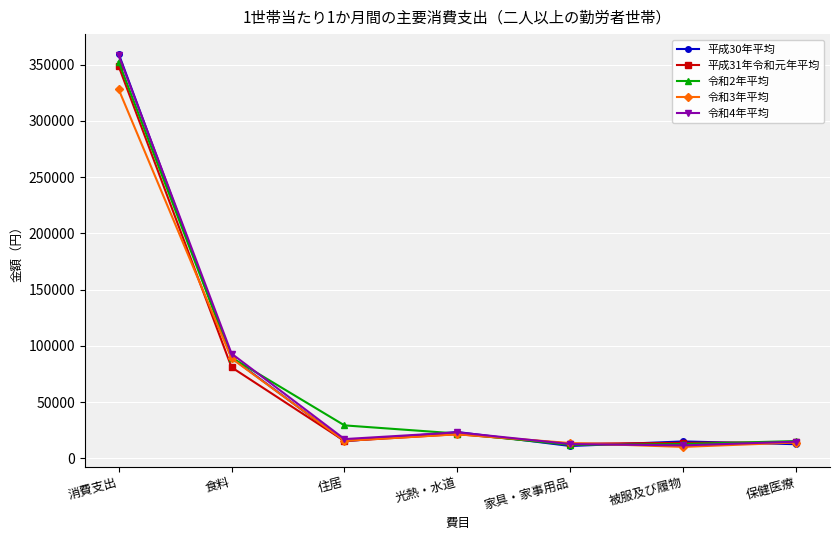

At which label is 平成30年平均 closest to 185335?

食料